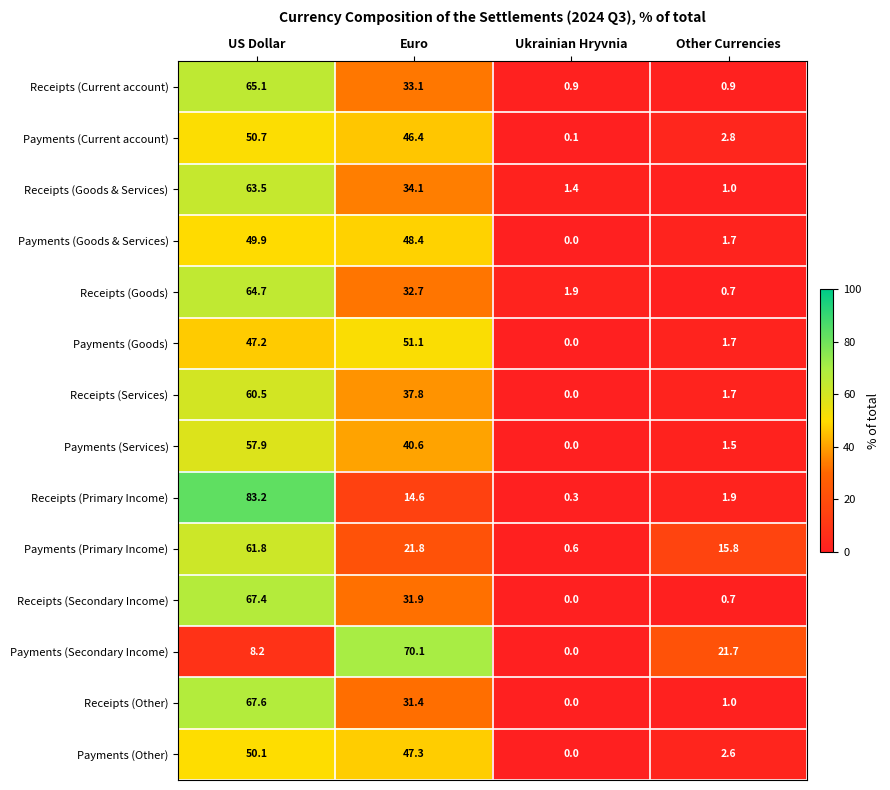

List the series in order of their peak value, lowest first.

Payments (Goods & Services), Payments (Other), Payments (Current account), Payments (Goods), Payments (Services), Receipts (Services), Payments (Primary Income), Receipts (Goods & Services), Receipts (Goods), Receipts (Current account), Receipts (Secondary Income), Receipts (Other), Payments (Secondary Income), Receipts (Primary Income)